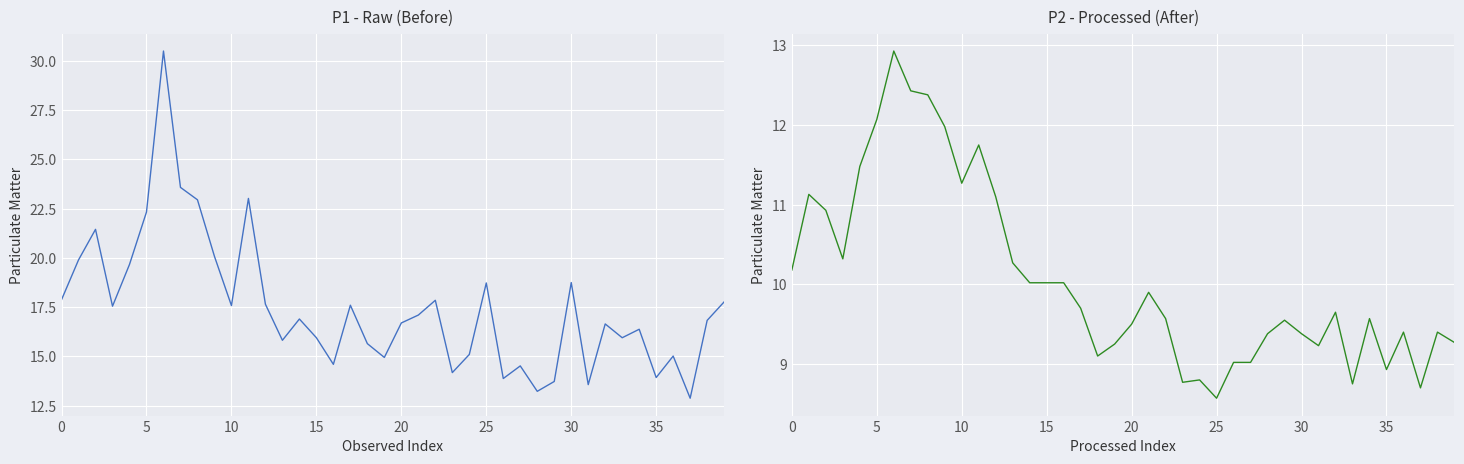

How many values in the P2 series exceed 9?

34